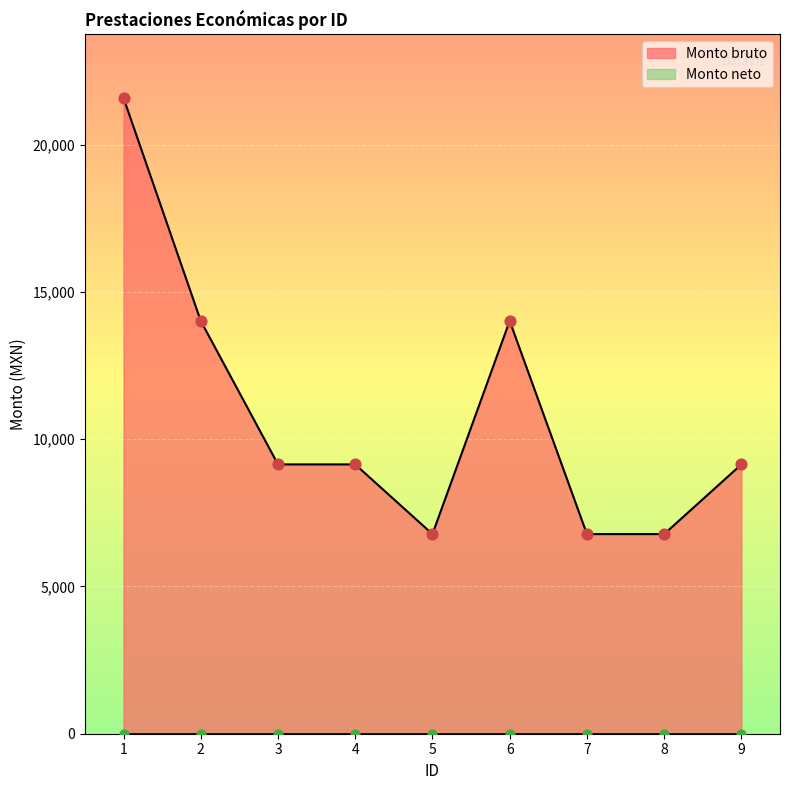

What is the change in value from 5 to 9?

+2365.5